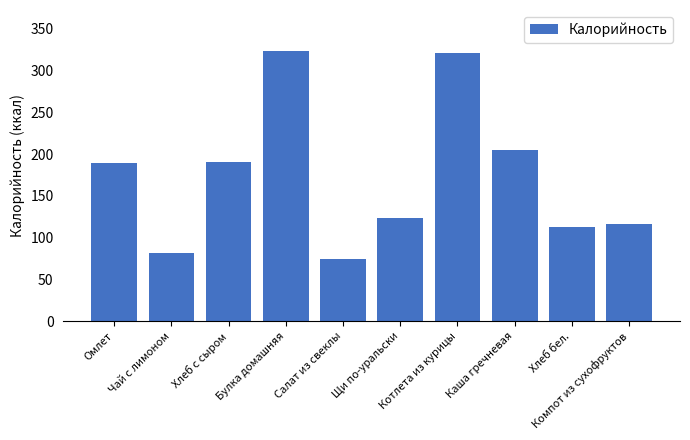

The value at Булка домашняя is 152. True or false?

False